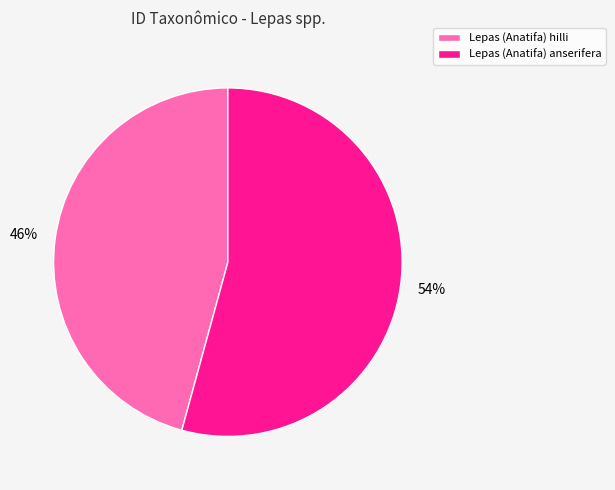

The Lepas (Anatifa) hilli slice represents 46% of the pie. True or false?

True